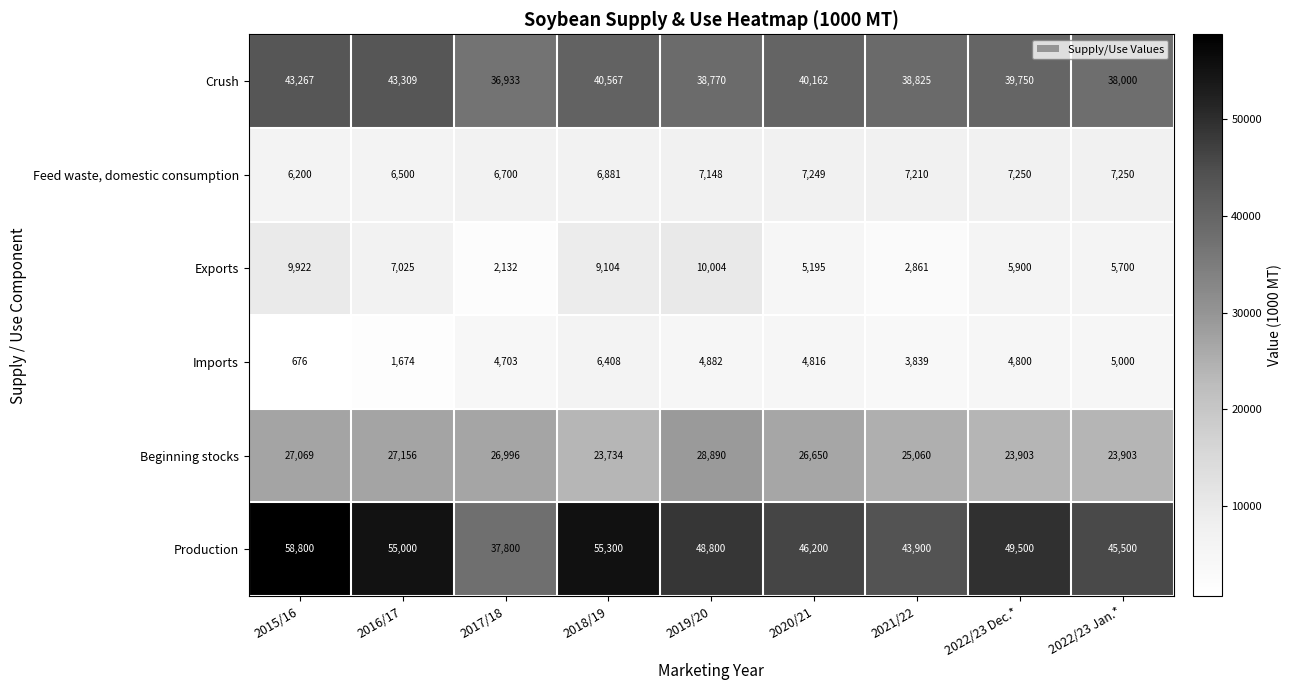

What is the average value of the Imports series?

4089